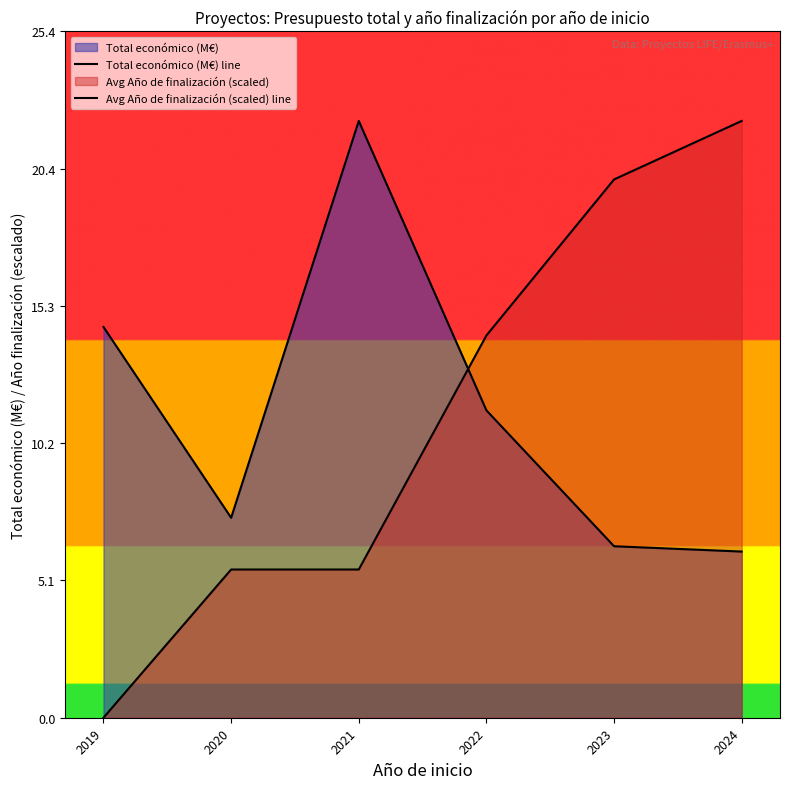

Between 2021 and 2020, which is larger?

2021